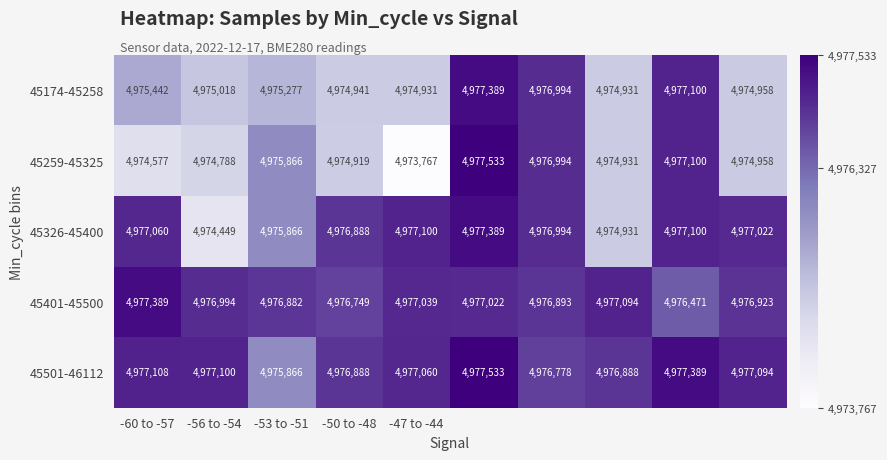

Which series has the largest range (max minus min)?

45259-45325